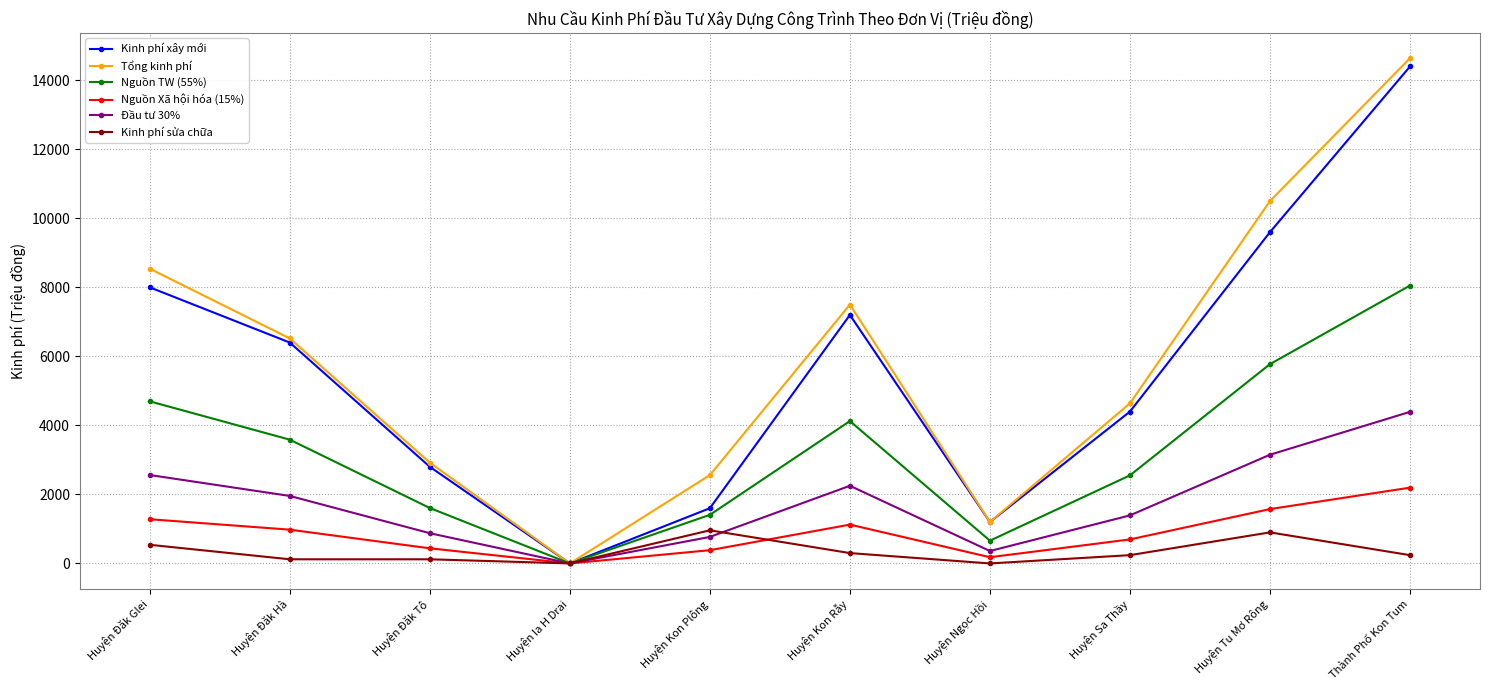

The value of Tổng kinh phí at Huyện Đăk Hà is 6520. True or false?

True